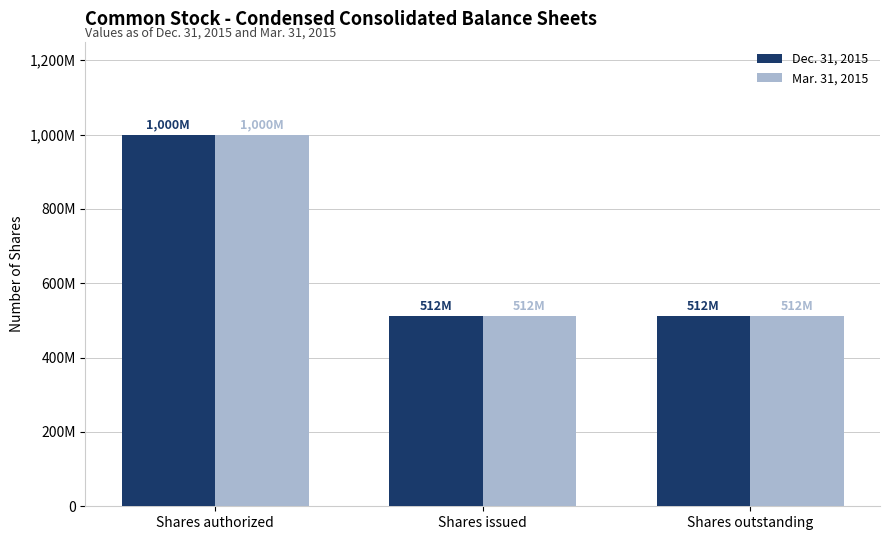

What is the value of the Dec. 31, 2015 bar at the 3rd from the left?

512600000